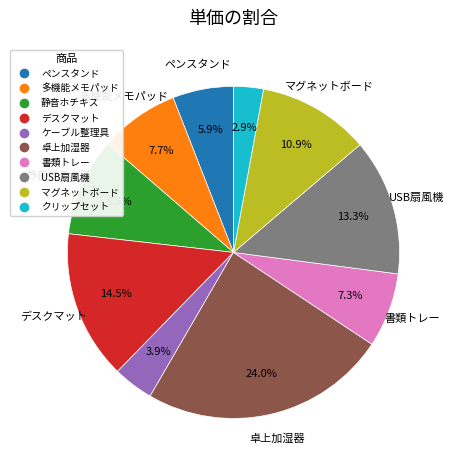

To the nearest percent, what portion does クリップセット represent?

3%